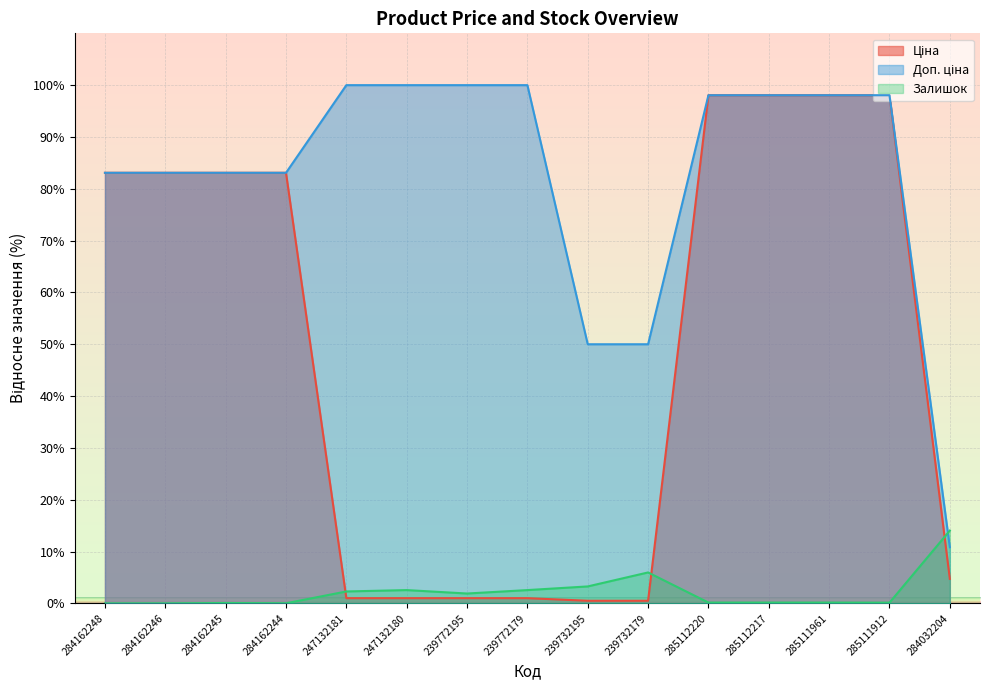

At how many categories does at least one series exceed 51?

12